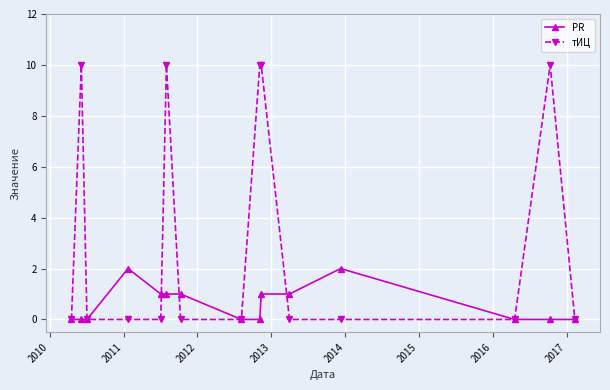

How many тИЦ values are between 0 and 10?

15